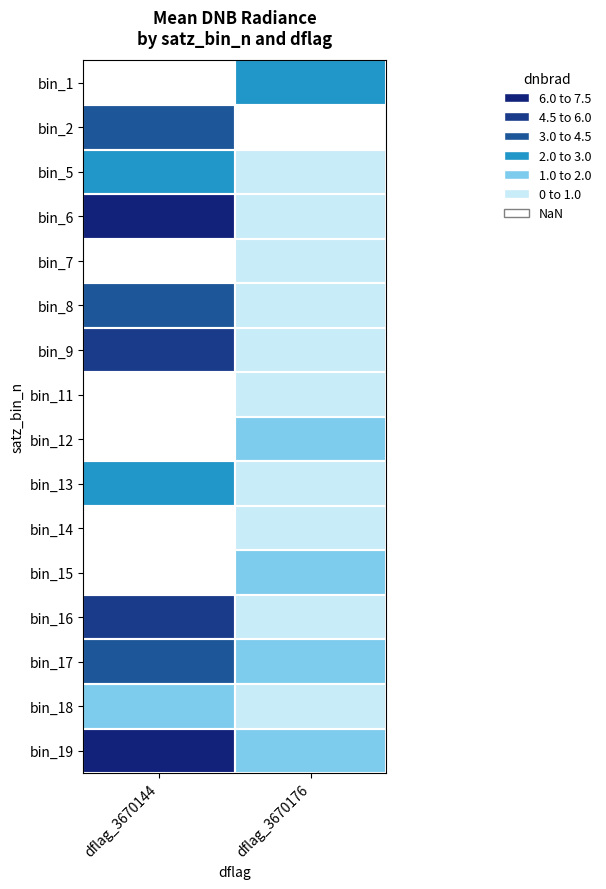

Rank the series by their average value, from highest to lowest.

bin_1, bin_2, bin_7, bin_11, bin_12, bin_14, bin_15, bin_19, bin_6, bin_16, bin_9, bin_17, bin_8, bin_13, bin_5, bin_18